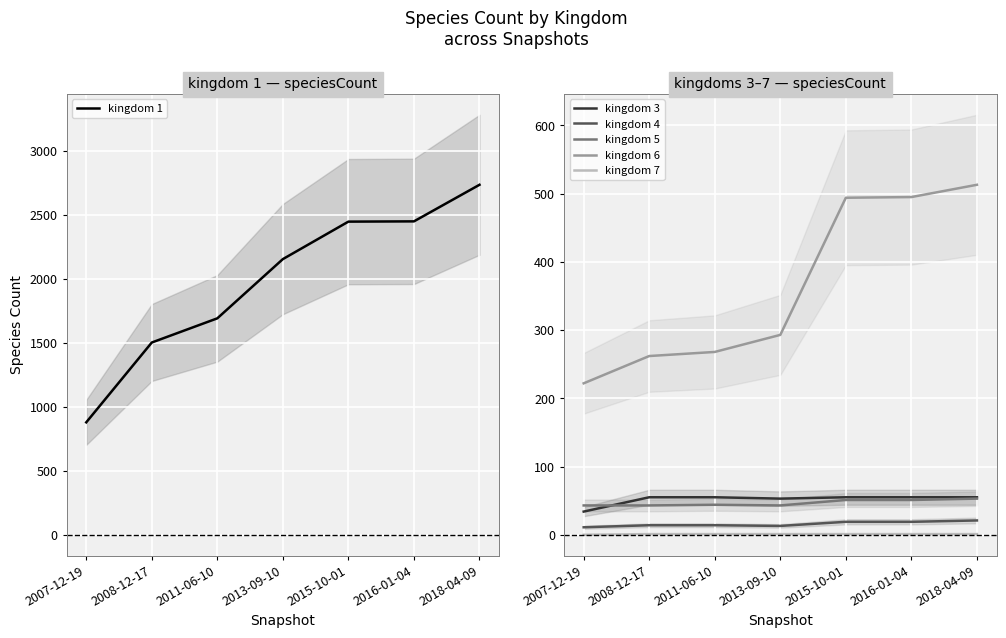

List the series in order of their peak value, highest first.

kingdom 1, kingdom 6, kingdom 3, kingdom 5, kingdom 4, kingdom 7